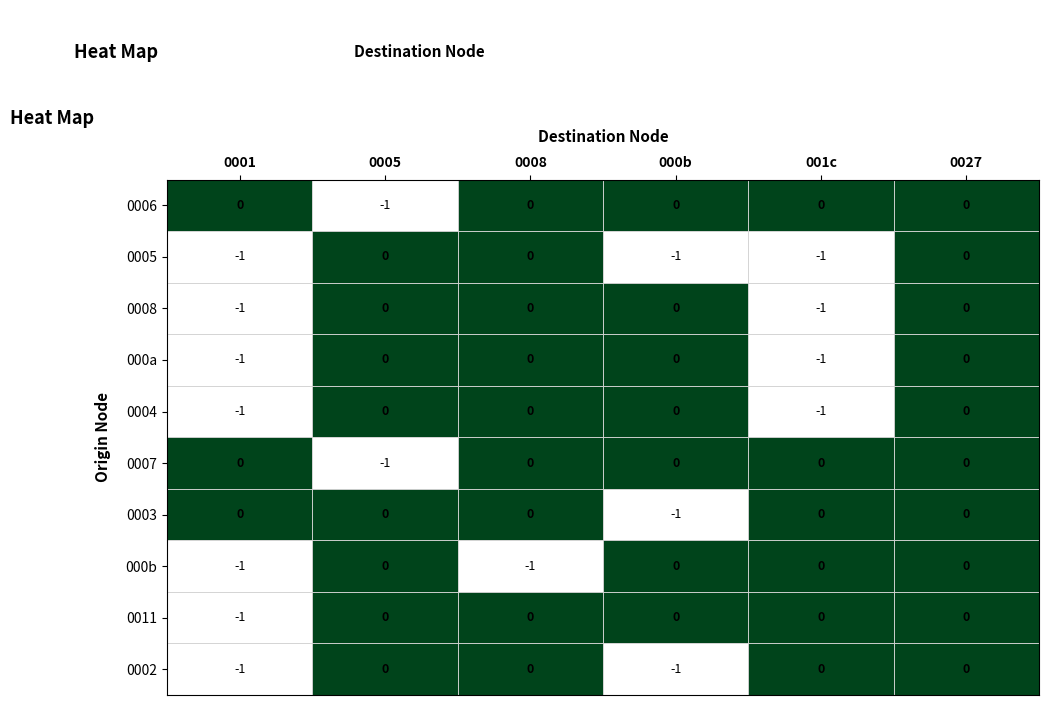

The 0006 series shows -1 at 0005. True or false?

True